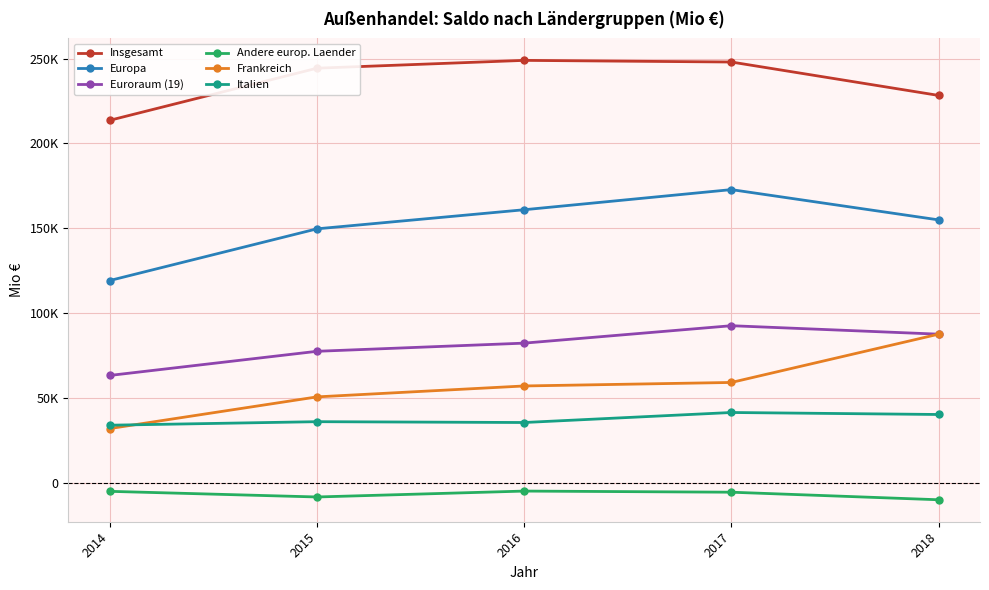

True or false: Insgesamt and Europa cross at least once.

False